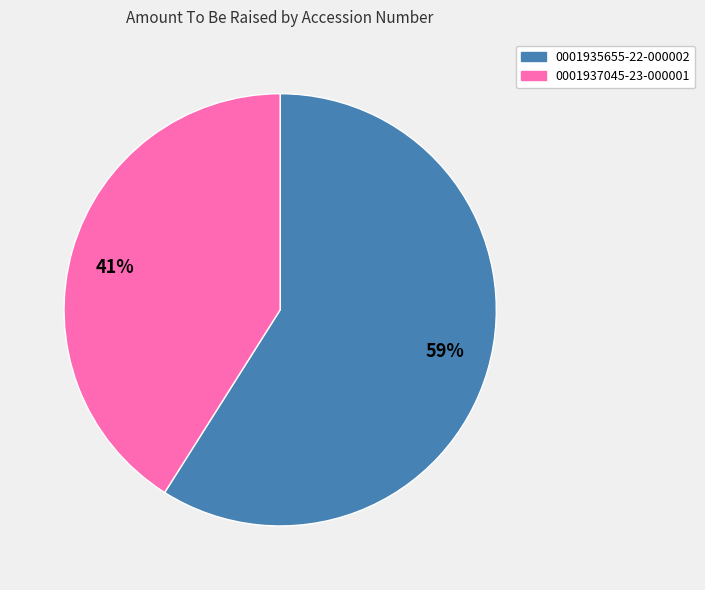

Combined, do 41% and 59% account for over 50%?

Yes